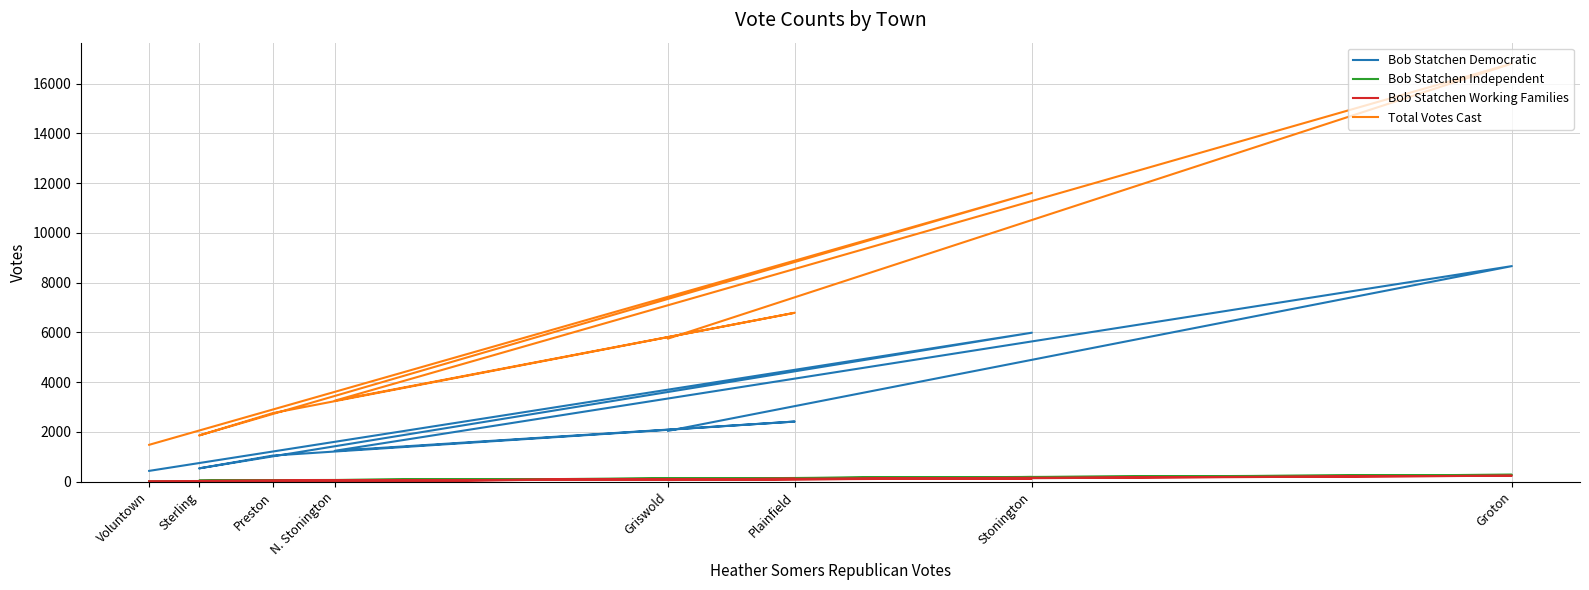

In Bob Statchen Democratic, how many points are lower than both neighbors (excluding endpoints)?

2